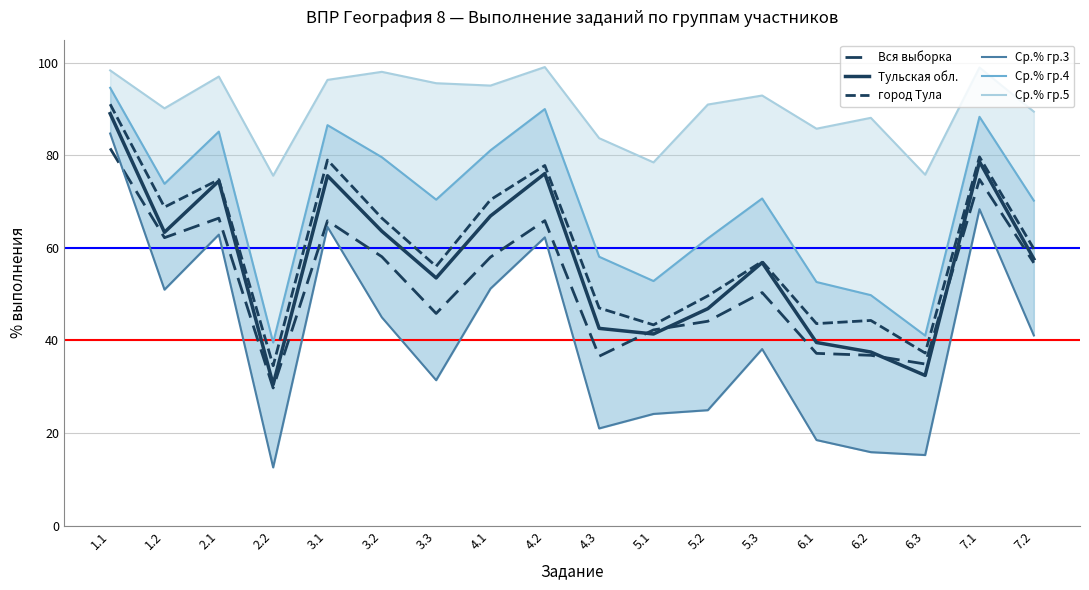

What is the label of the 12th point from the left?

5.2